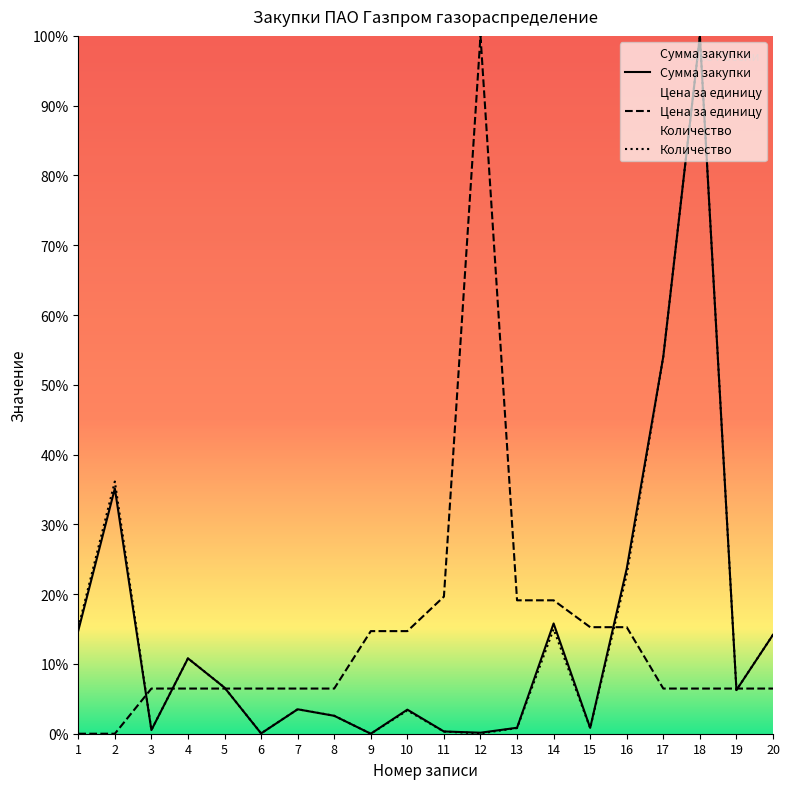

Reading left to right, list all the values displayed in this chart.

Сумма закупки: 1=14.8	2=35.1	3=0.5	4=10.8	5=6.6	6=0.0	7=3.5	8=2.6	9=0.0	10=3.4	11=0.3	12=0.1	13=0.9	14=15.8	15=0.8	16=23.7	17=54.1	18=100.0	19=6.3	20=14.2
Цена за единицу: 1=0.0	2=0.0	3=6.5	4=6.5	5=6.5	6=6.5	7=6.5	8=6.5	9=14.7	10=14.7	11=19.6	12=100.0	13=19.1	14=19.1	15=15.3	16=15.3	17=6.5	18=6.5	19=6.5	20=6.5
Количество: 1=15.2	2=36.1	3=0.5	4=10.8	5=6.6	6=0.1	7=3.5	8=2.6	9=0.0	10=3.3	11=0.3	12=0.1	13=0.8	14=15.0	15=0.8	16=22.8	17=54.1	18=100.0	19=6.3	20=14.2